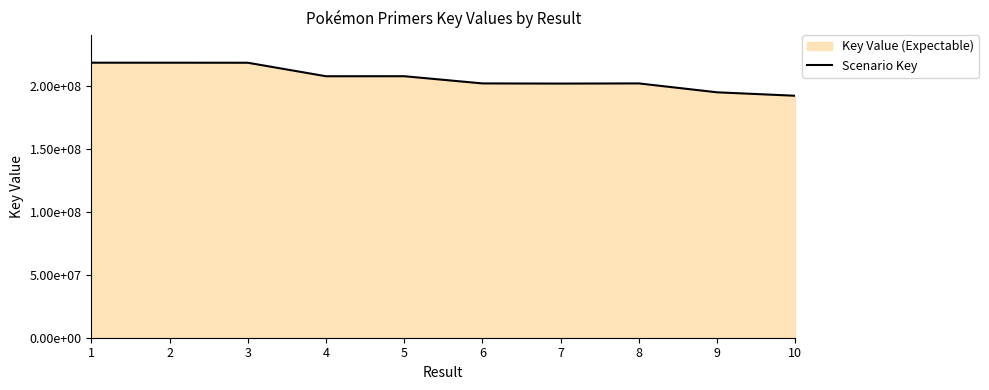

What is the sum of all values?

2062551243